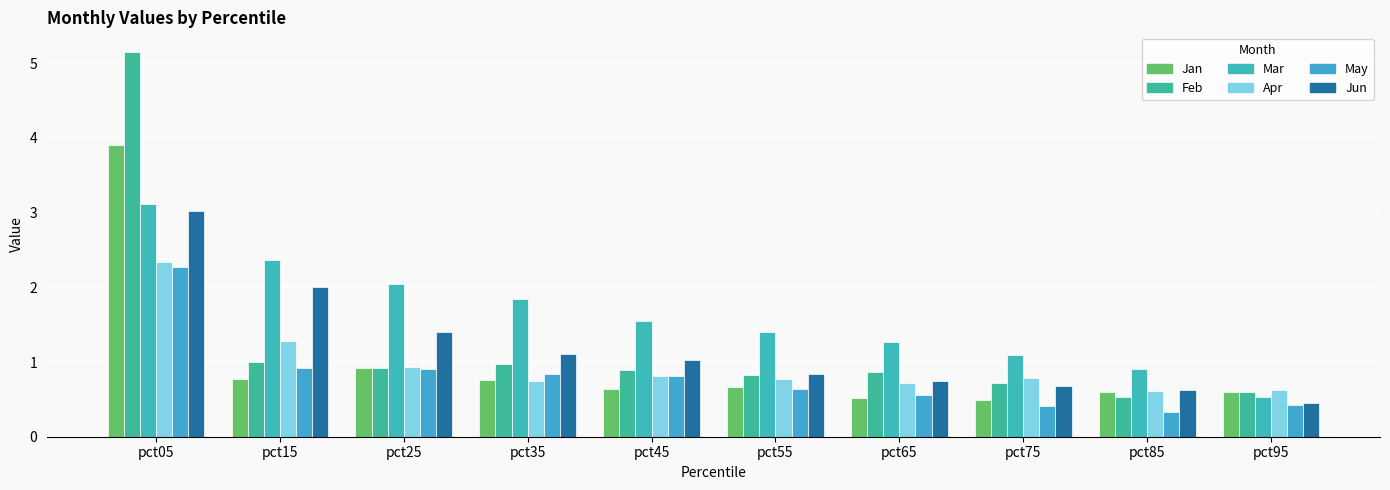

Which category has the lowest value in the Mar series?

pct95